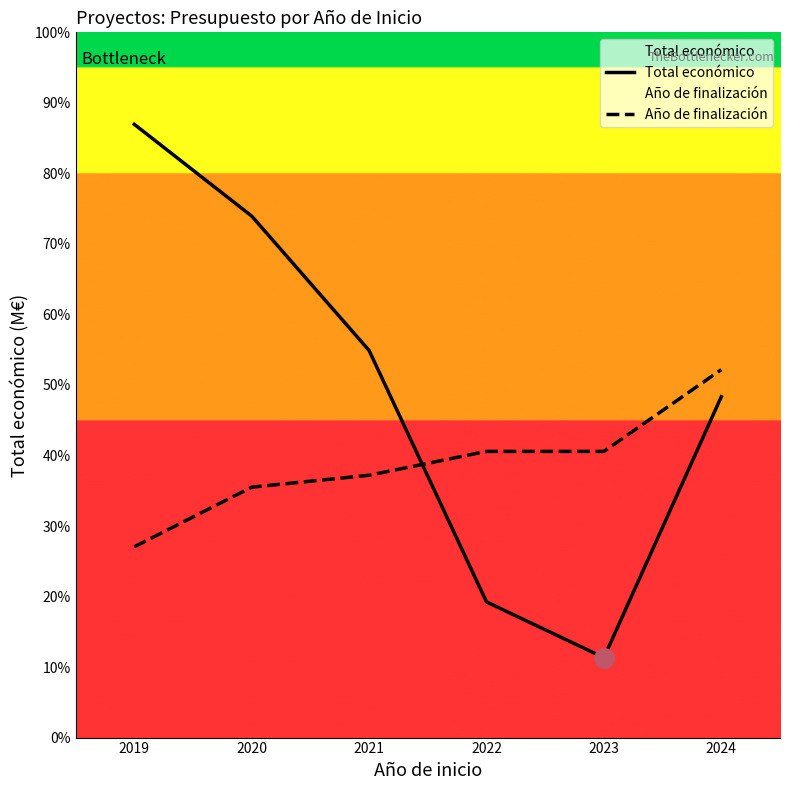

Which series ends up on top after the final intersection of Total económico and Año de finalización?

Año de finalización